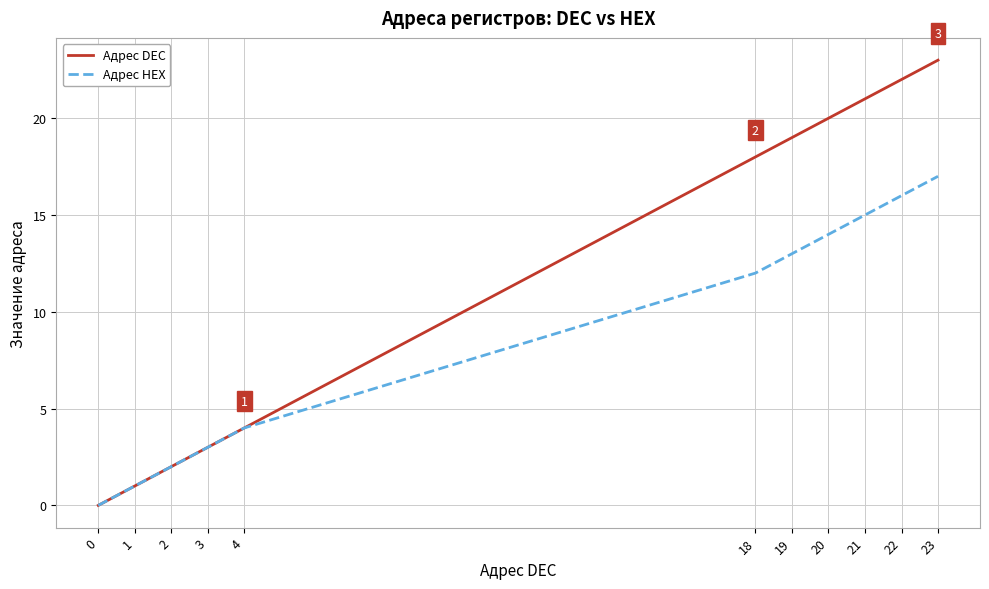

Which series has the largest range (max minus min)?

Адрес DEC